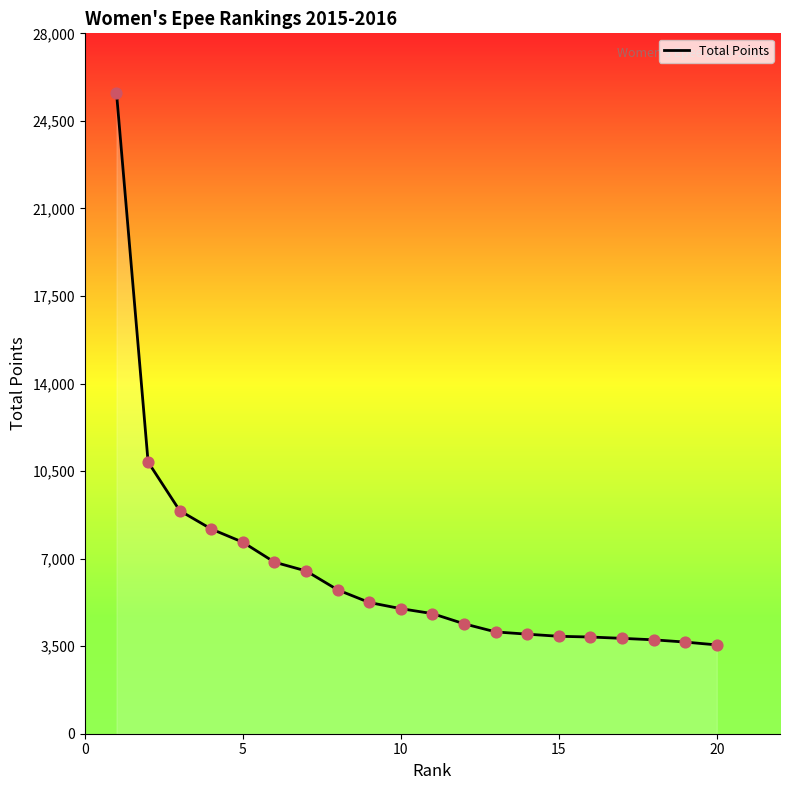

What is the smallest value displayed?

3550